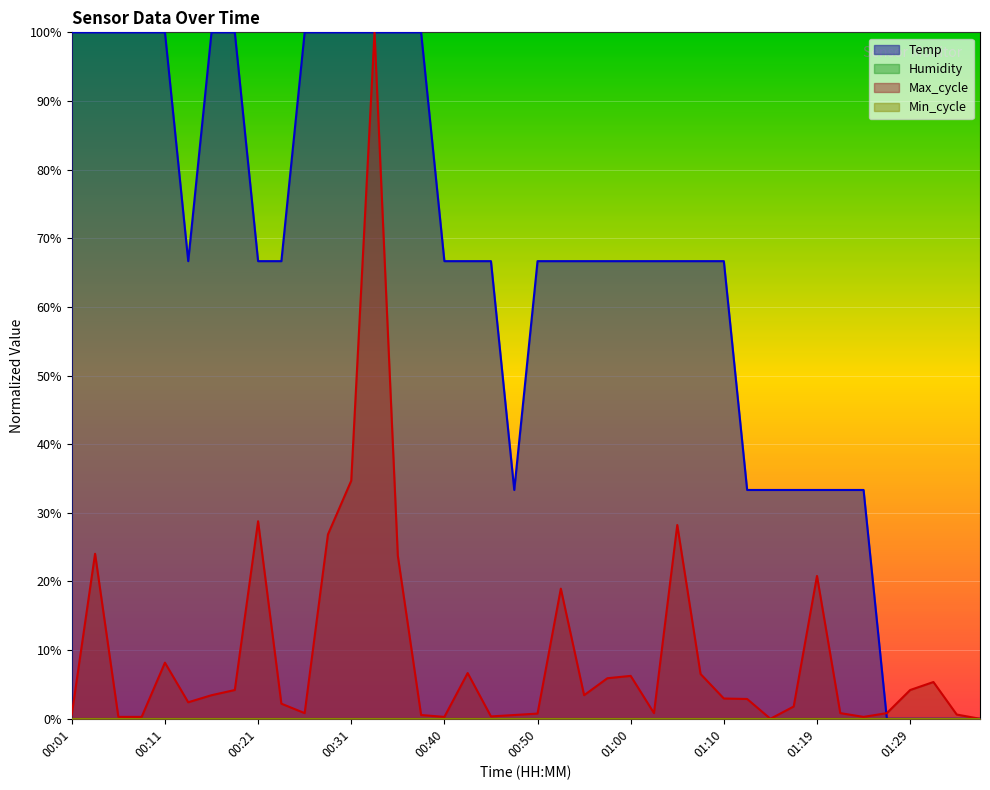

Which series ends up on top after the final intersection of Max_cycle and Temp?

Max_cycle